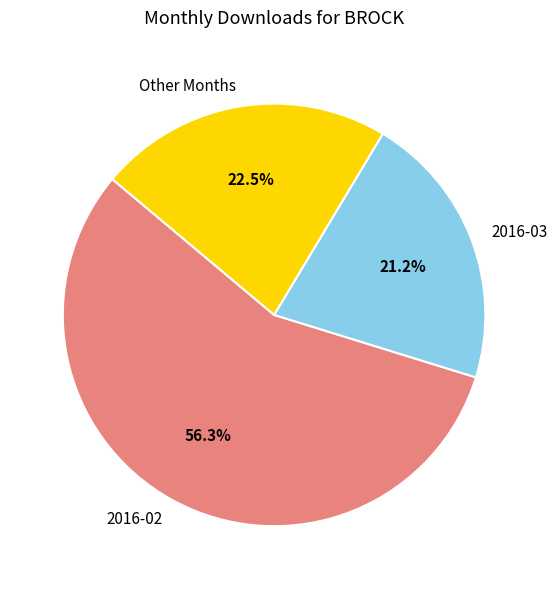

Count the number of slices in the pie.

3